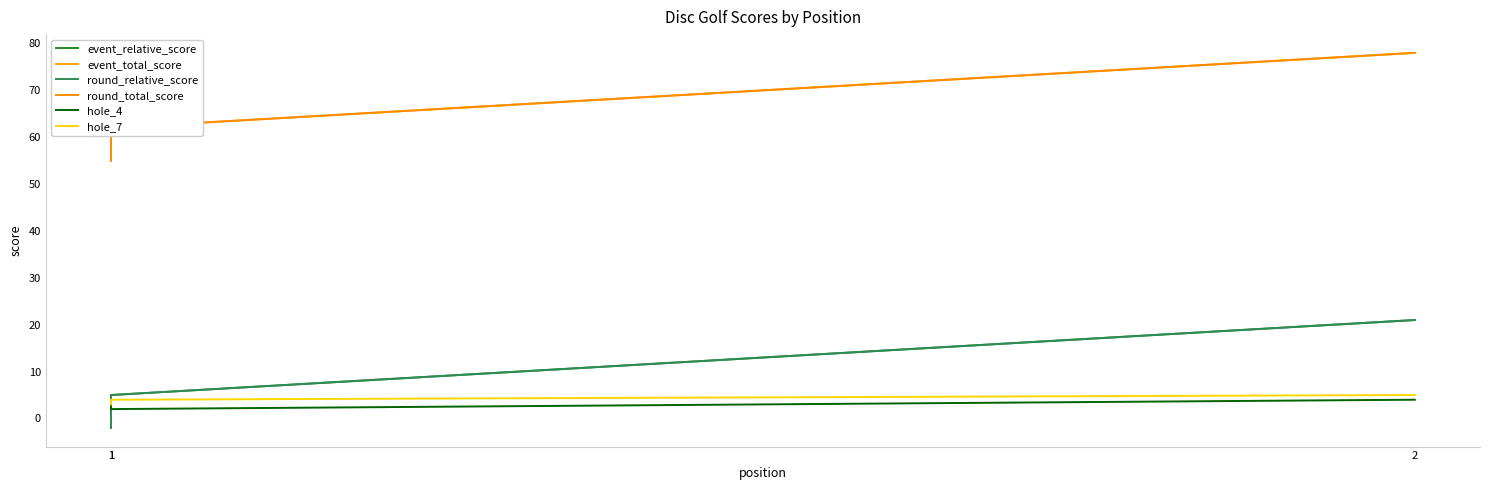

The hole_4 series shows 5 at 1. True or false?

False